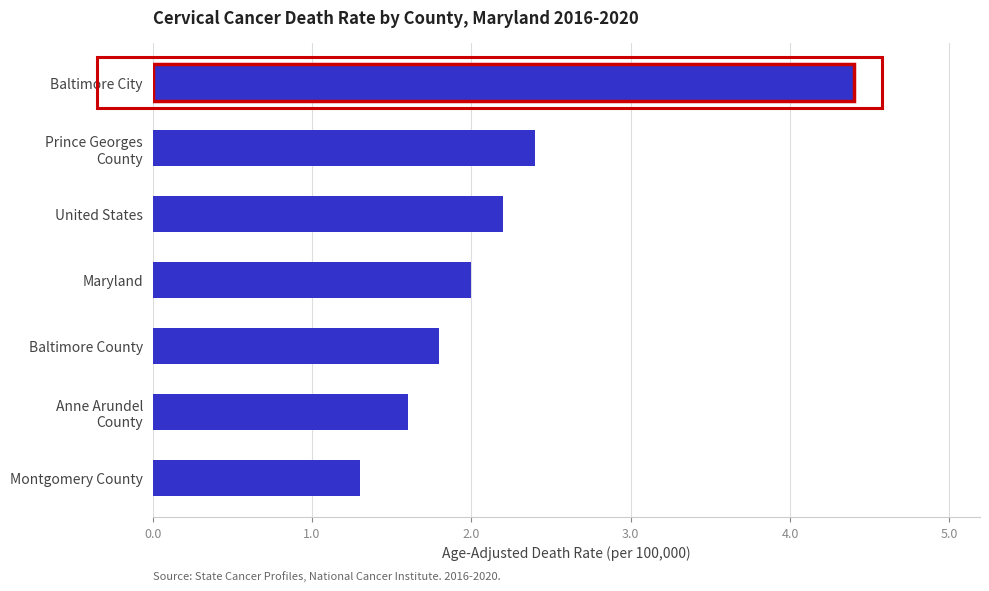

Which has a higher value, Baltimore County or Montgomery County?

Baltimore County